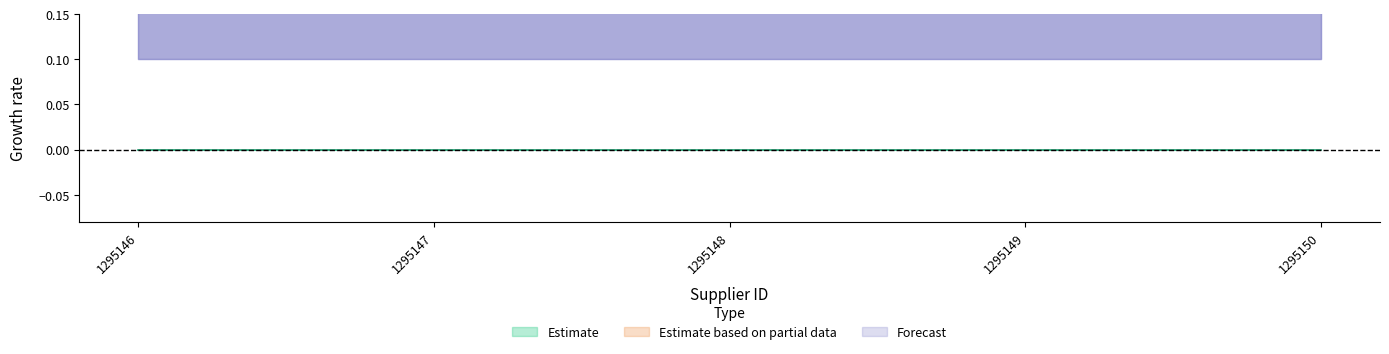

Is it true that Estimate based on partial data equals 0.2 at 1295146?

False